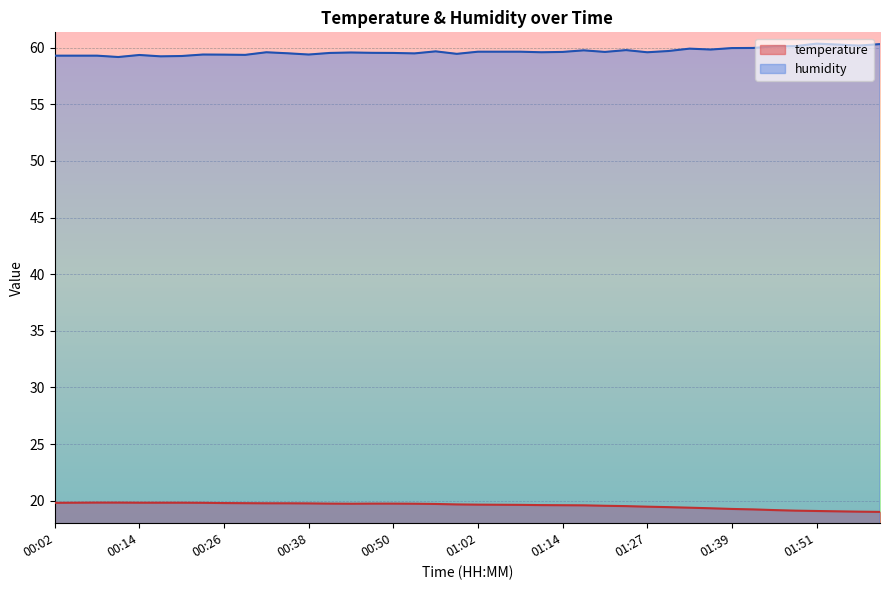

Is the value of humidity at 00:11 greater than the value of temperature at 01:30?

Yes